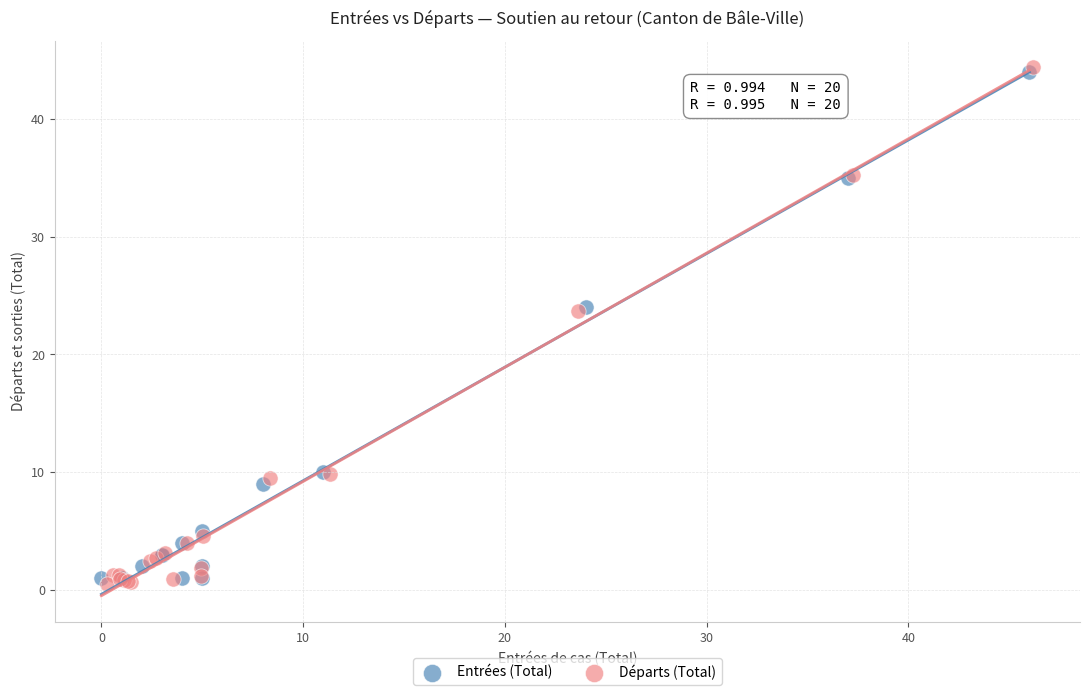

Which series has the widest spread of Y values?

Départs (Total)